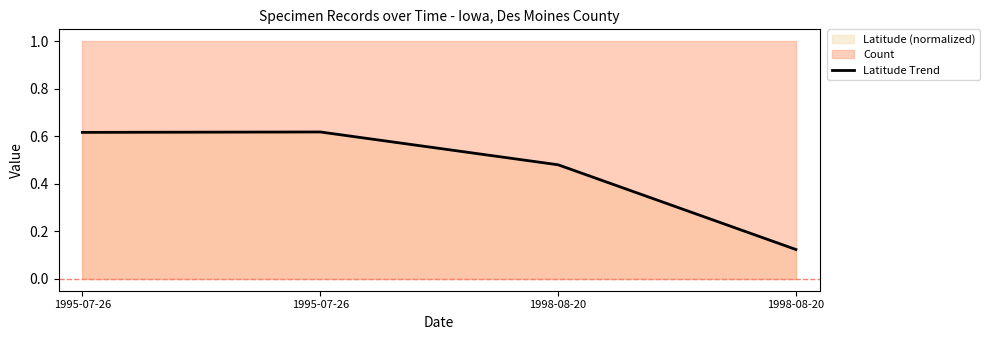

Is it true that the value at 1998-08-20 is 0.2?

False